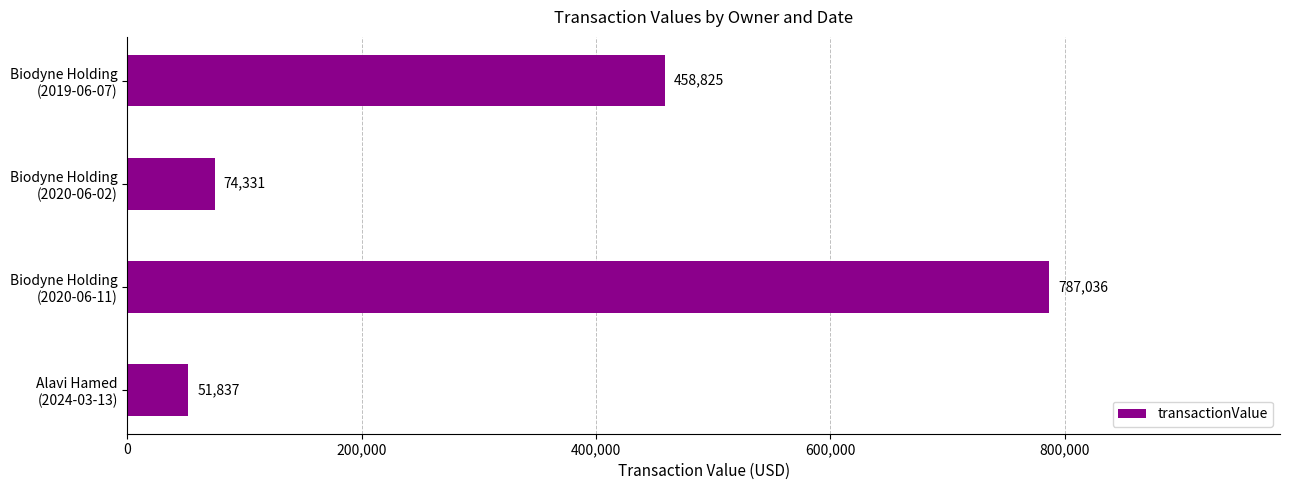

Rank the categories by value from lowest to highest.

Alavi Hamed
(2024-03-13), Biodyne Holding
(2020-06-02), Biodyne Holding
(2019-06-07), Biodyne Holding
(2020-06-11)